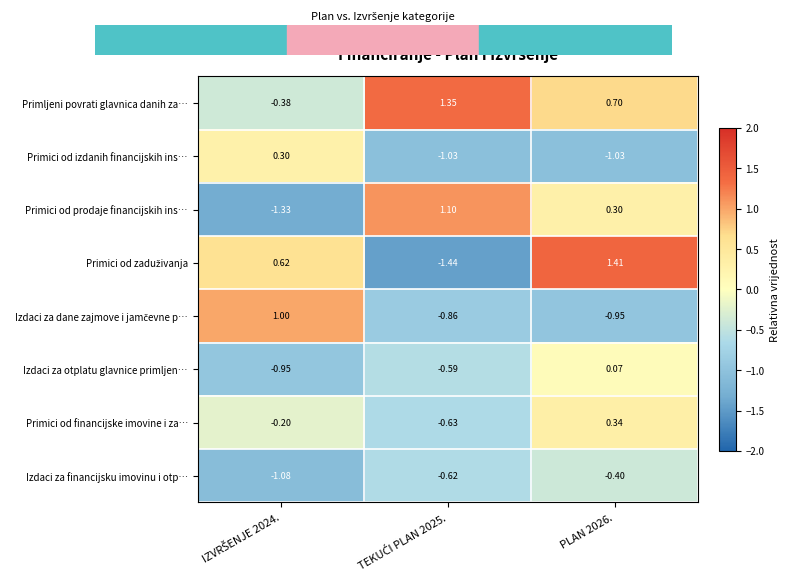

Which series has the largest total across all categories?

Primljeni povrati glavnica danih za…